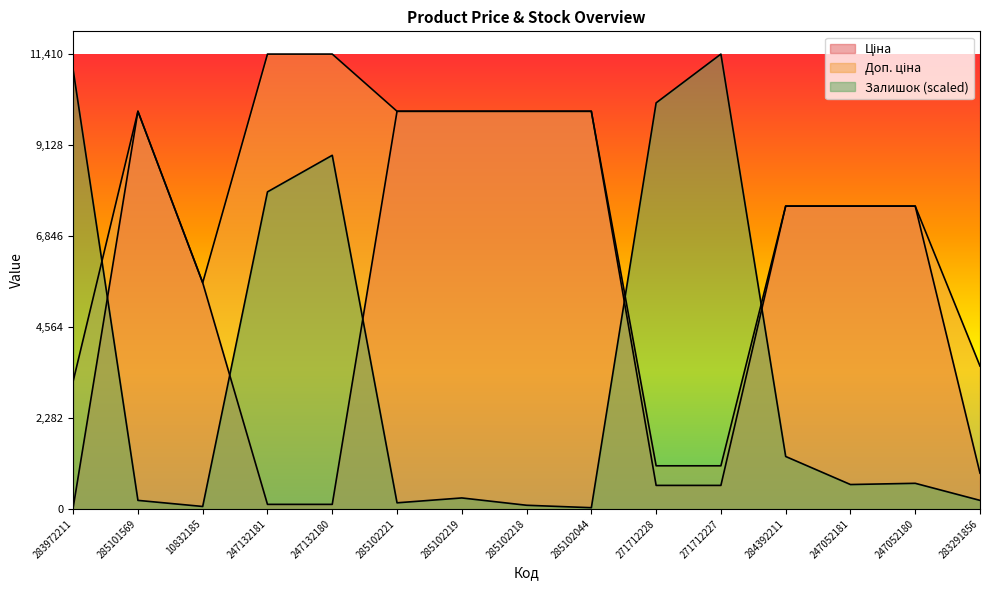

What value does the Доп. ціна series have at 247052180?

7596.5